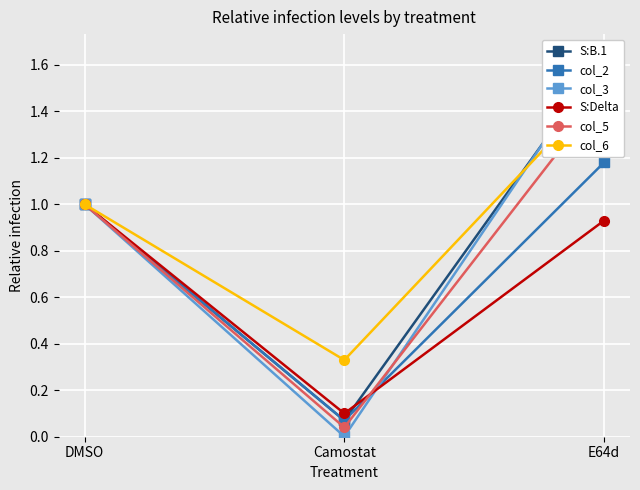

What is the average value of the col_2 series?

0.8